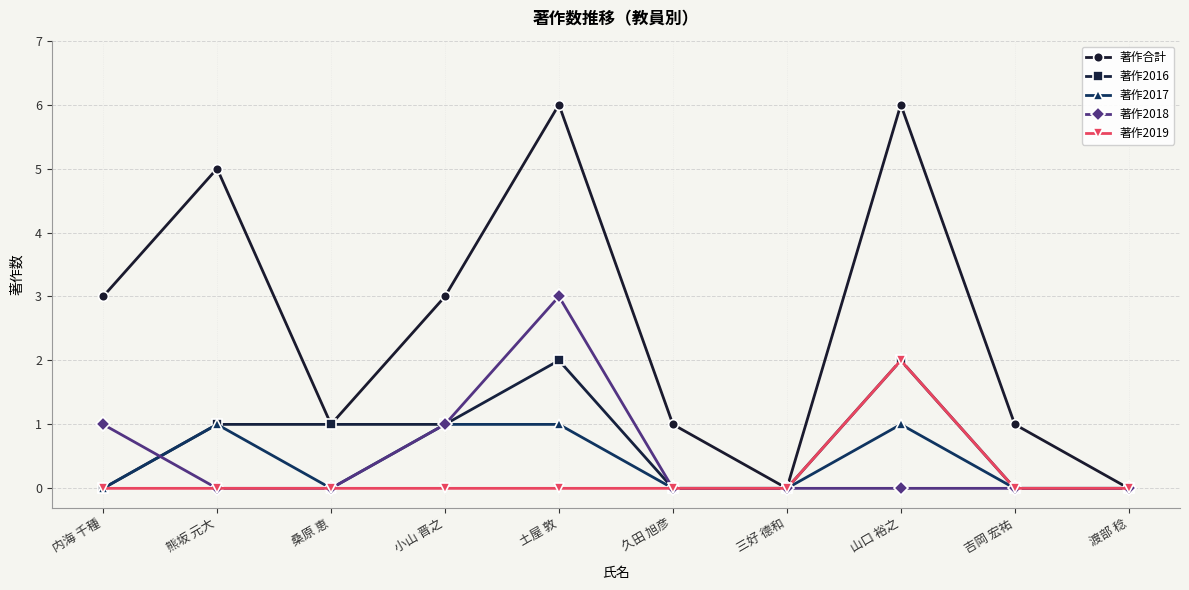

At which category does 著作合計 reach its first local valley?

桑原 恵